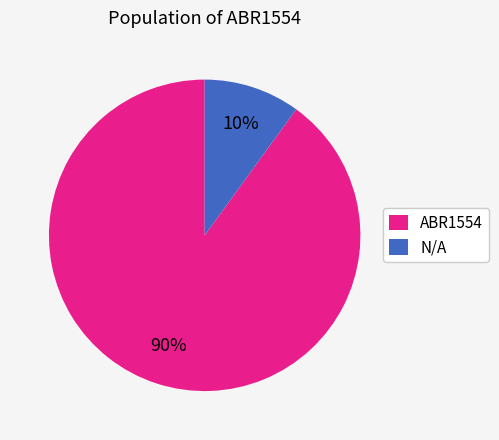

Approximately how many times larger is the value at N/A compared to ABR1554?

0.1